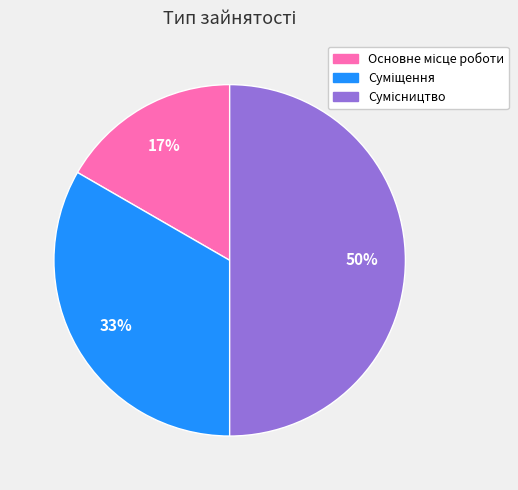

To the nearest percent, what is the average slice percentage?

33%